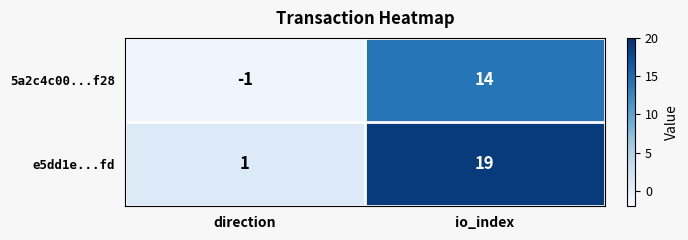

What is the sum of all 5a2c4c00...f28 values?

13